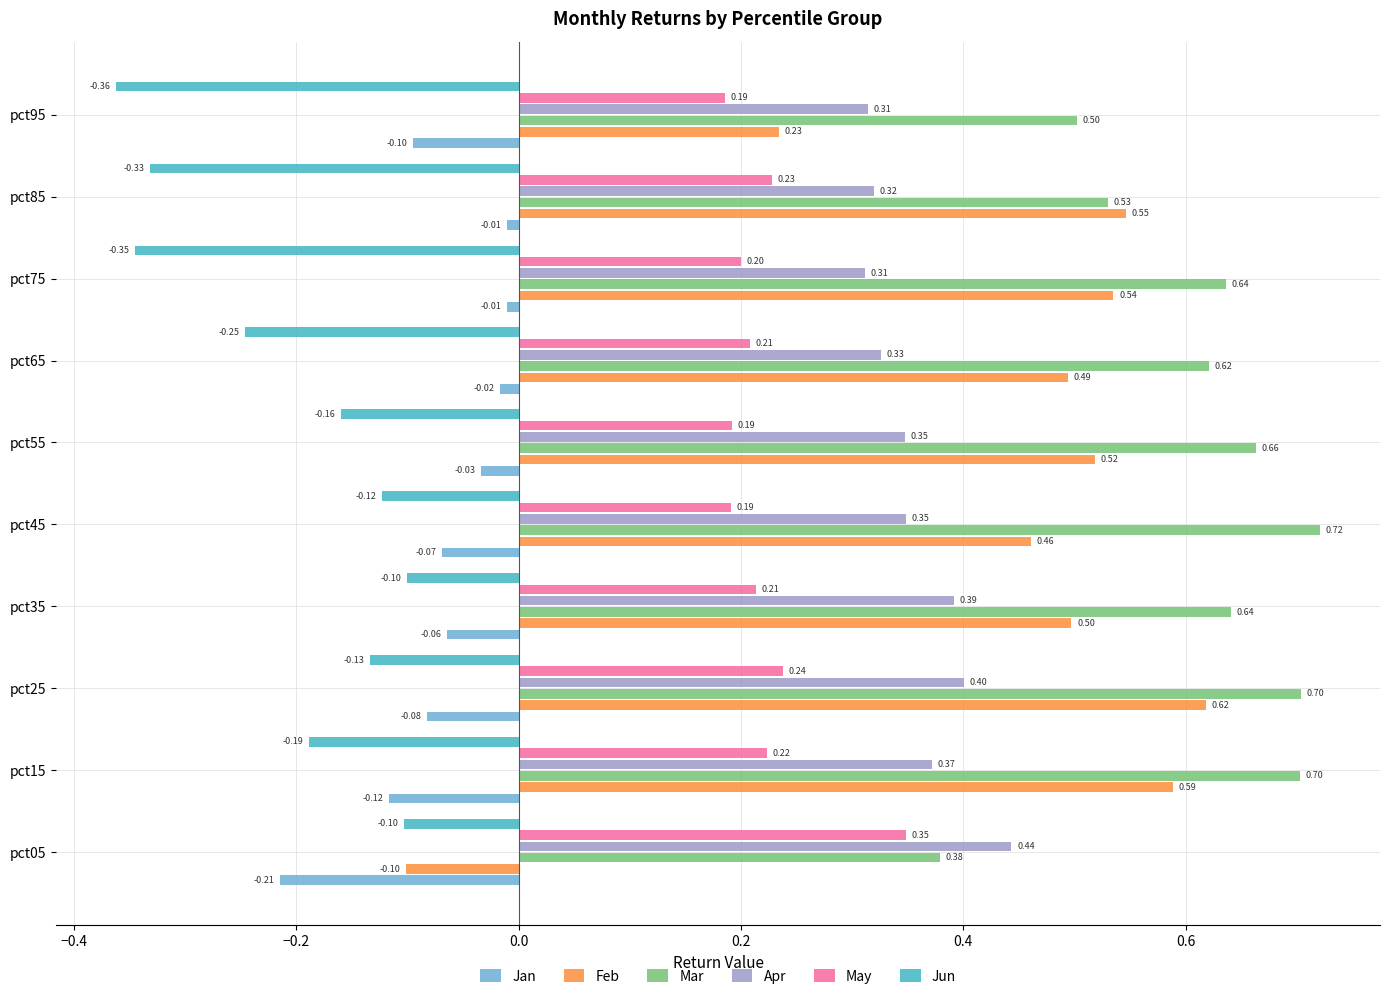

At how many categories does at least one series exceed 0?

10